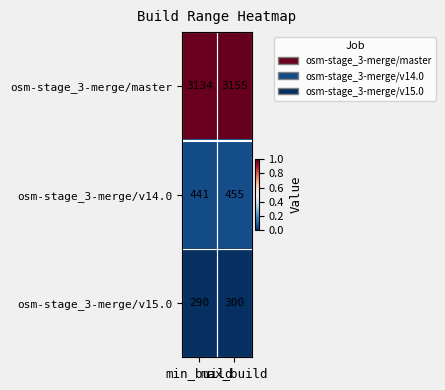

Which label corresponds to the largest value in the chart?

max_build